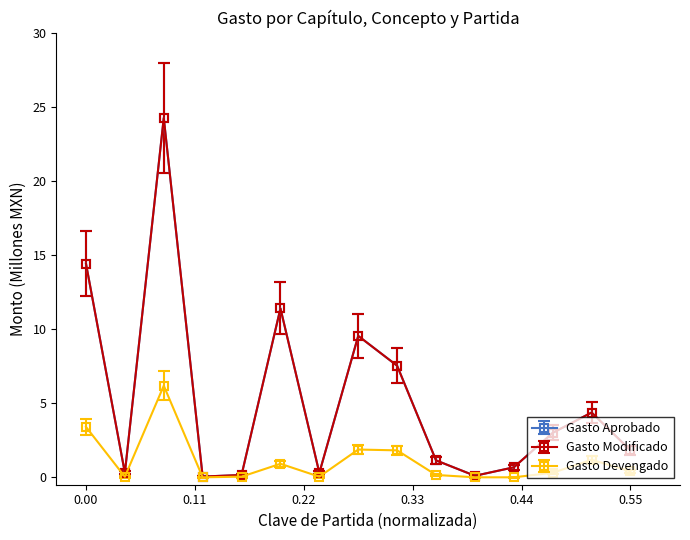

Does the chart have visible grid lines?

No